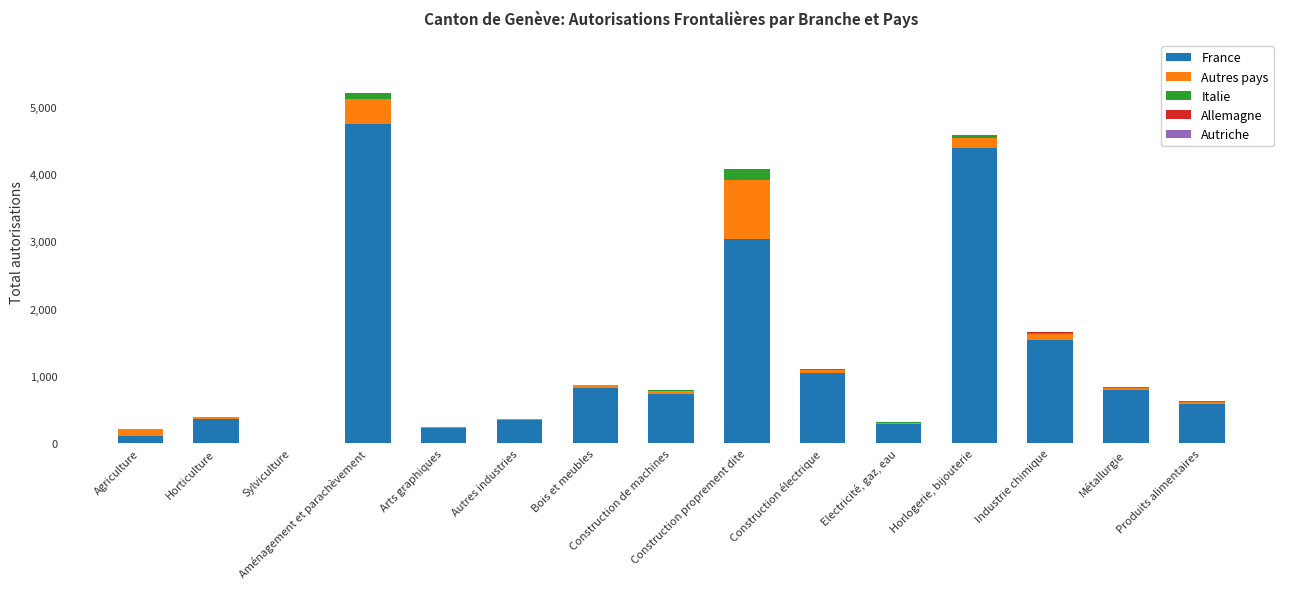

What is the average value of the Autres pays series?

122